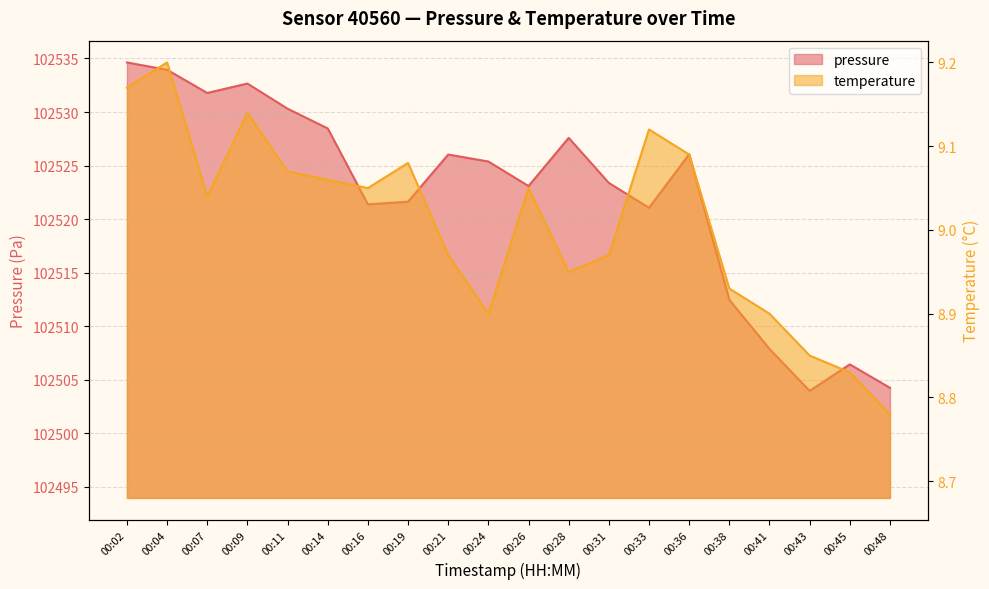

True or false: pressure and temperature cross at least once.

False